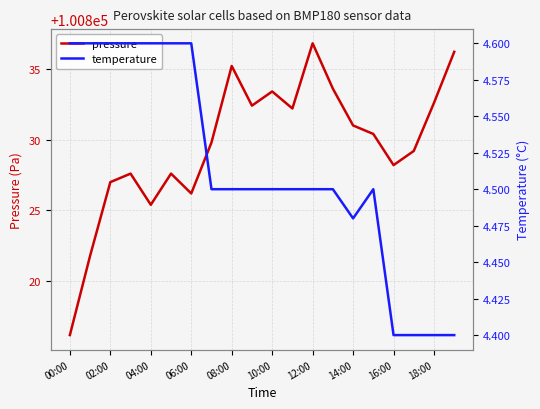

How many interior local valleys does the pressure series have?

5